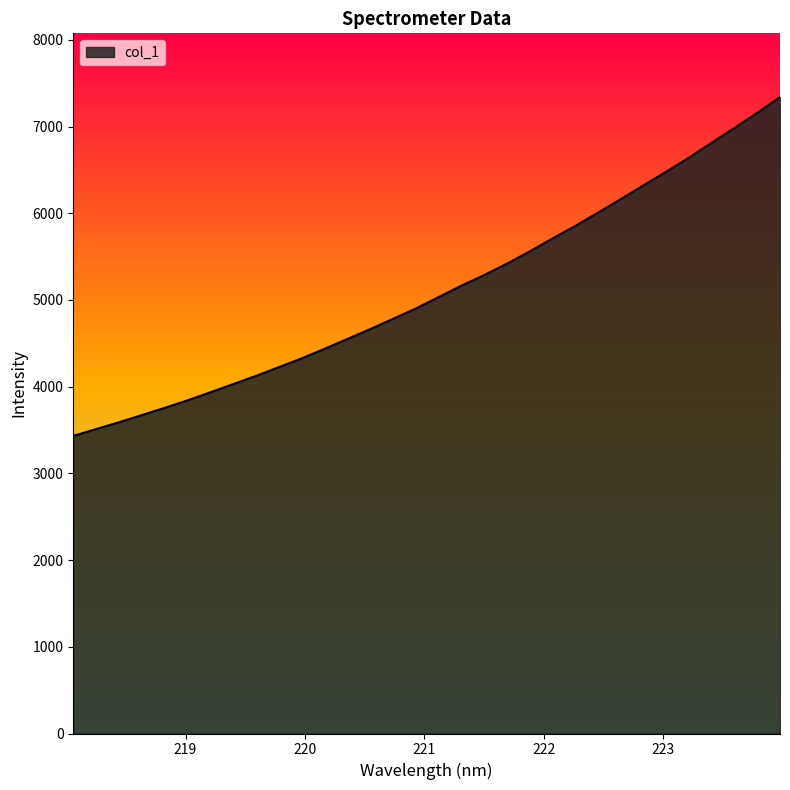

What is the minimum value shown in the chart?

3432.1